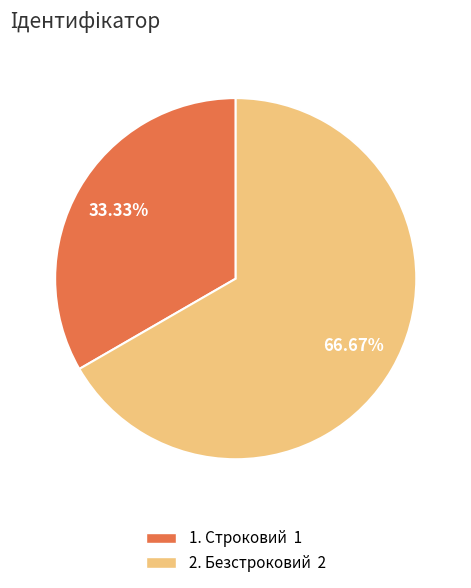

Is there any slice that represents more than half of the pie?

Yes